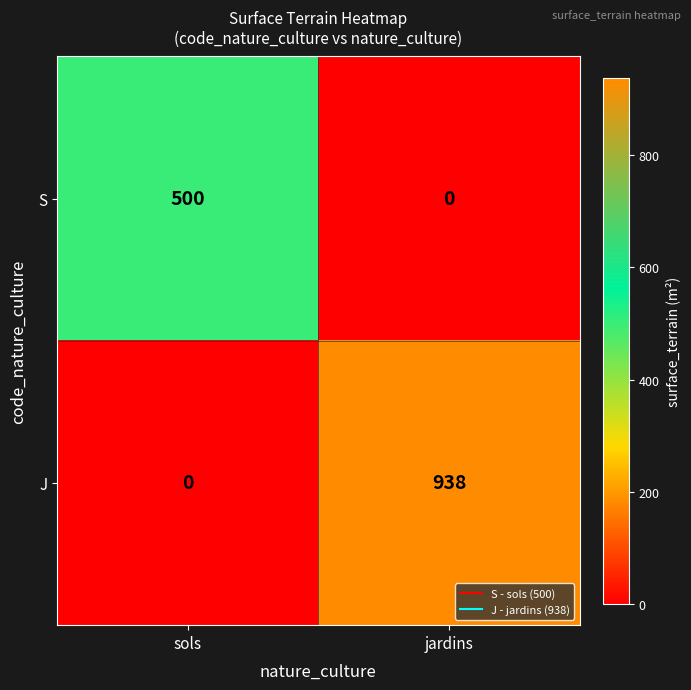

What is the difference between the S values at jardins and sols?

500